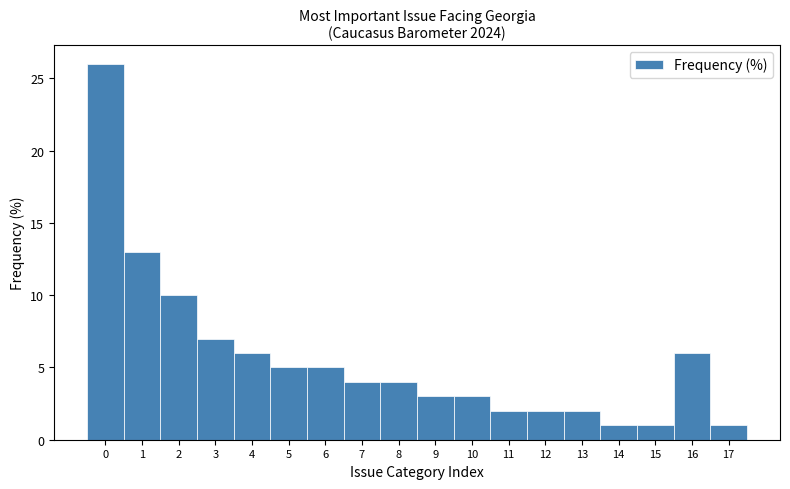

Reading left to right, list every bar in this chart as the range it spans on the x-axis followed by its height. The values are not printed on the chart, so give them approximately, as read against the axis.

-0.5 to 0.5: 26
0.5 to 1.5: 13
1.5 to 2.5: 10
2.5 to 3.5: 7
3.5 to 4.5: 6
4.5 to 5.5: 5
5.5 to 6.5: 5
6.5 to 7.5: 4
7.5 to 8.5: 4
8.5 to 9.5: 3
9.5 to 10.5: 3
10.5 to 11.5: 2
11.5 to 12.5: 2
12.5 to 13.5: 2
13.5 to 14.5: 1
14.5 to 15.5: 1
15.5 to 16.5: 6
16.5 to 17.5: 1